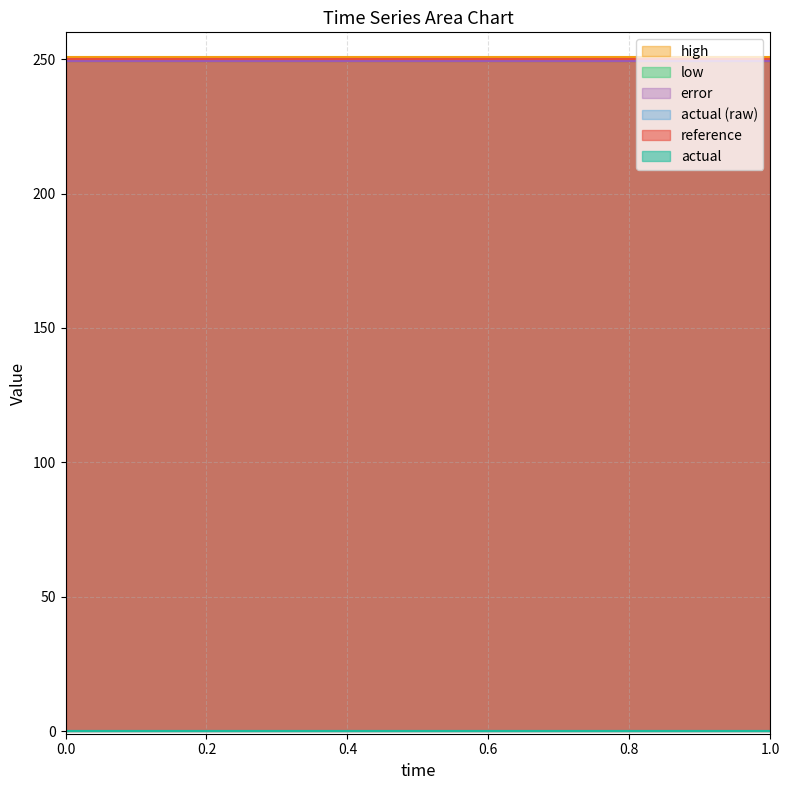

What are all the series names shown in the legend?

reference, actual, high, low, error, actual (raw)